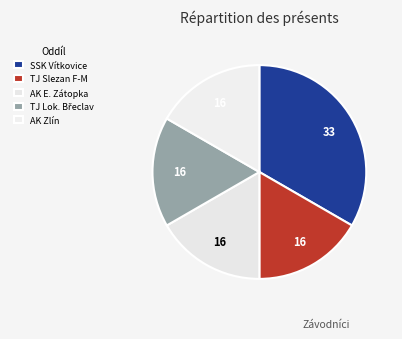

Rank the categories by value from highest to lowest.

SSK Vítkovice, TJ Slezan Frýdek-Místek, Atletický klub Emila Zátopka Kopřivnice, TJ Lokomotiva Břeclav, Atletický klub Zlín, z.s.